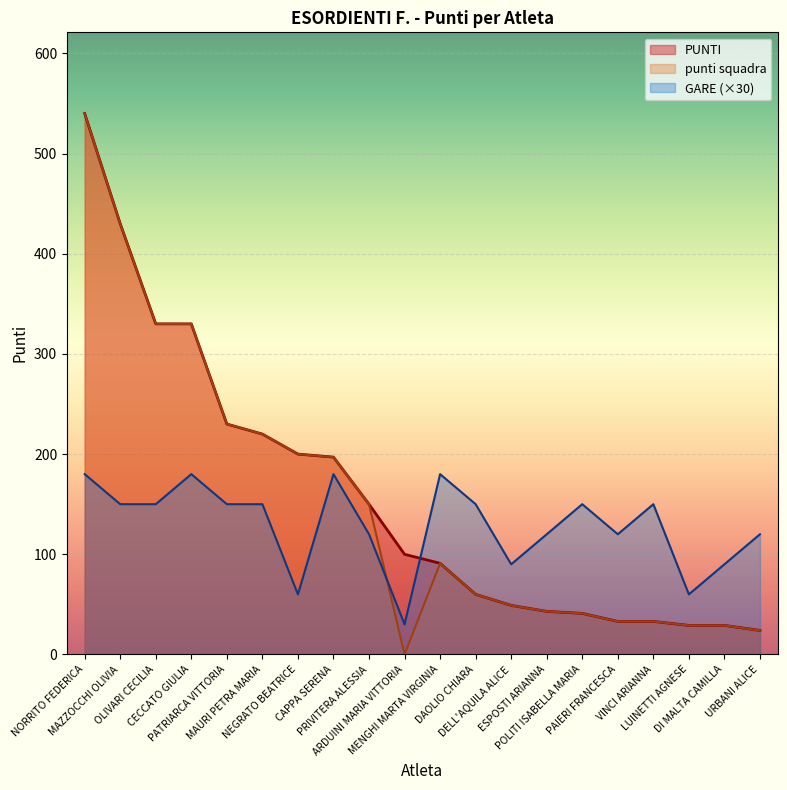

Which category has the highest value in the GARE series?

NORRITO FEDERICA